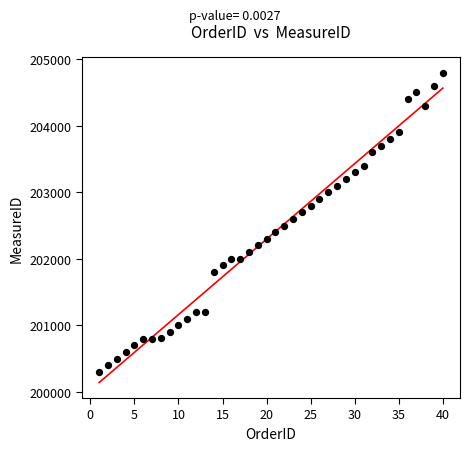

What is the range of X values (max minus min)?

39